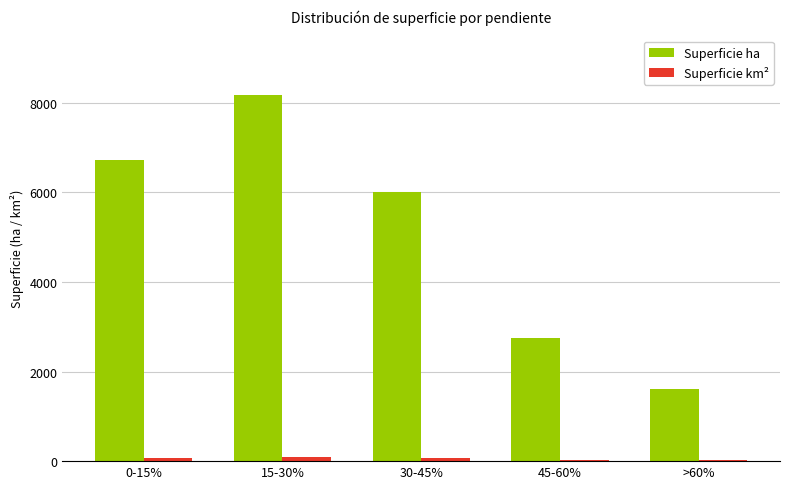

How many distinct data groups are displayed?

2